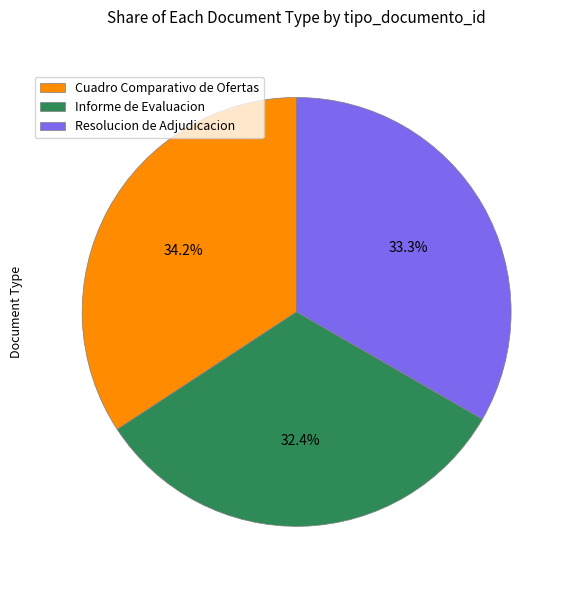

Approximately how many times larger is the value at Cuadro Comparativo de Ofertas compared to Informe de Evaluacion?

1.1